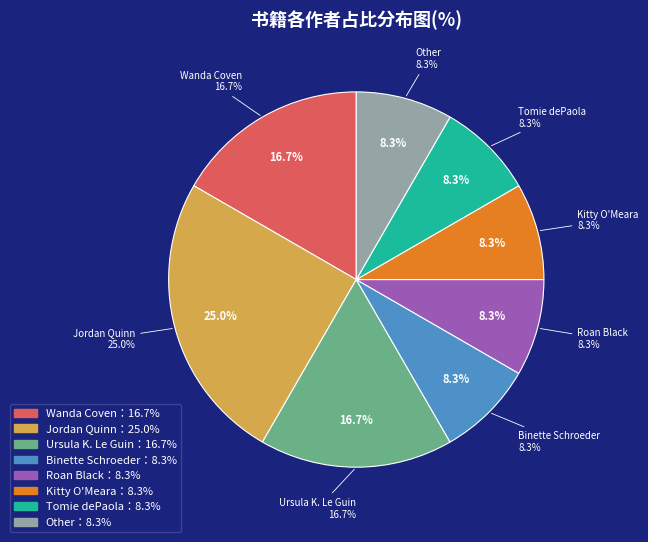

To the nearest percent, what is the difference between the largest and smallest slice percentages?

17%